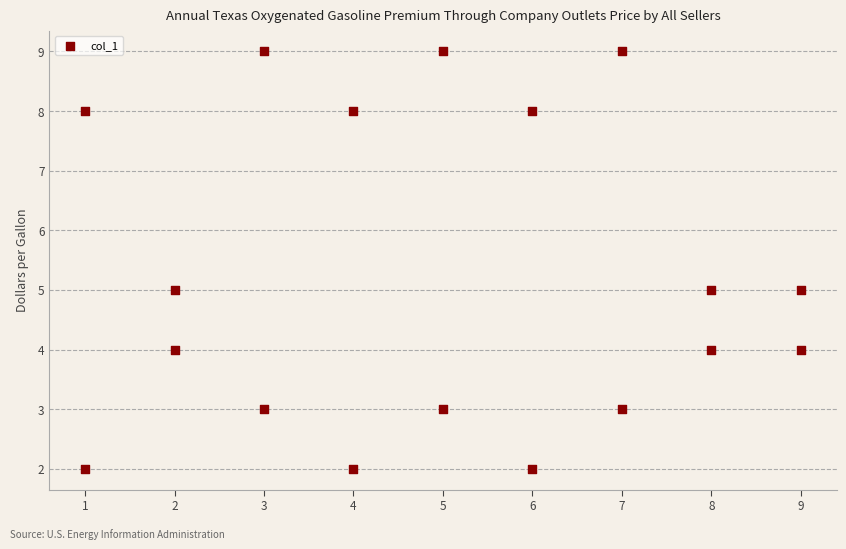

What is the range of Y values (max minus min)?

7